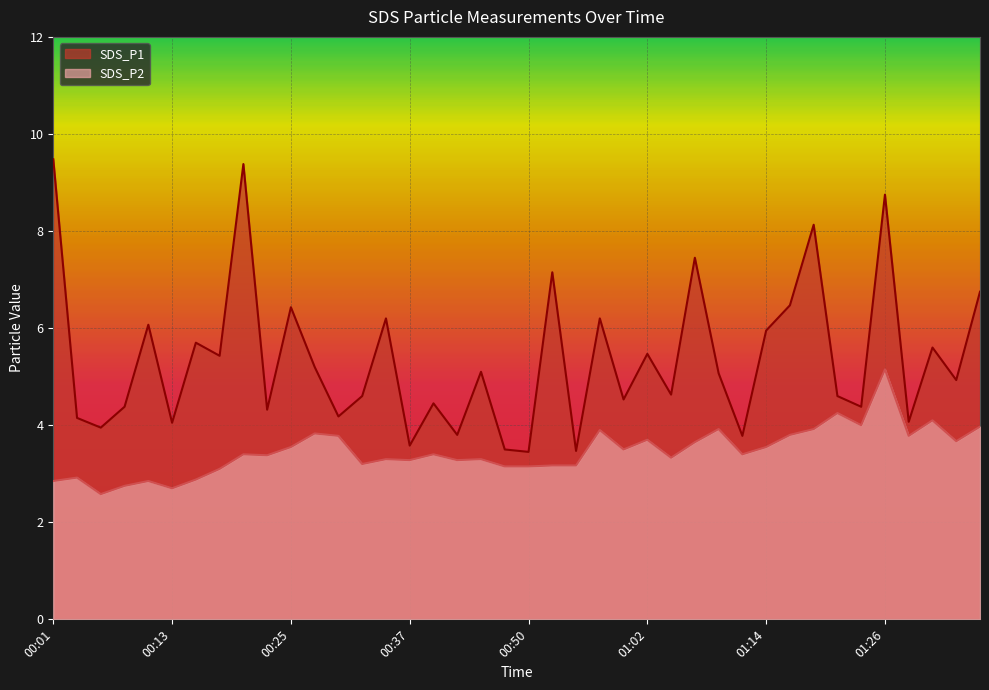

True or false: SDS_P1 has more than 2 points higher than both neighbors.

True